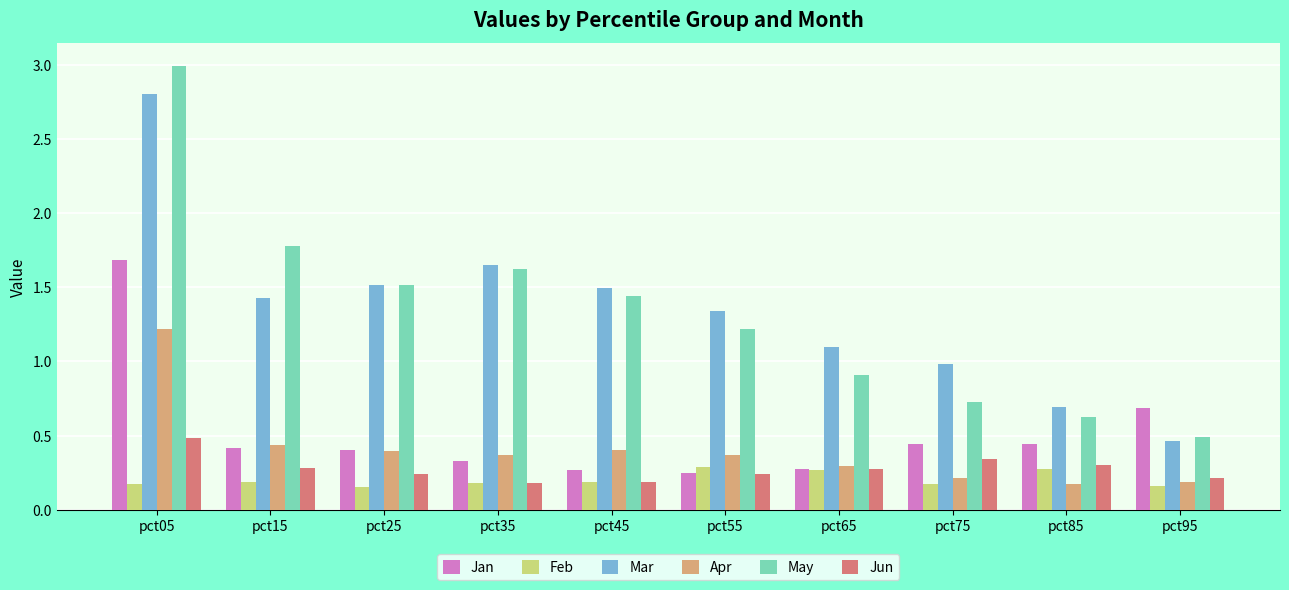

What is the sum of the May values at pct55 and pct25?

2.7